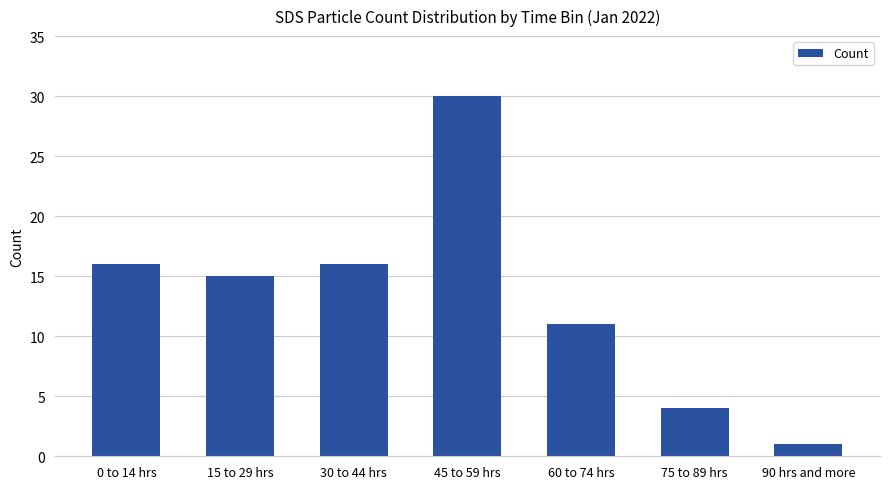

Reading left to right, what are all the values shown in this chart?

0 to 14 hrs=16	15 to 29 hrs=15	30 to 44 hrs=16	45 to 59 hrs=30	60 to 74 hrs=11	75 to 89 hrs=4	90 hrs and more=1